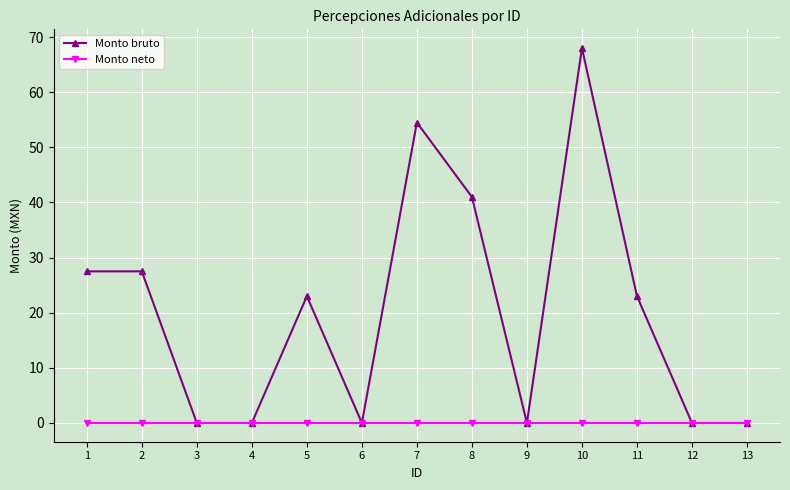

Reading left to right, what are all the values shown in this chart?

Monto bruto: 1=27.5	2=27.5	3=0.0	4=0.0	5=23.0	6=0.0	7=54.5	8=41.0	9=0.0	10=68.0	11=23.0	12=0.0	13=0.0
Monto neto: 1=0.0	2=0.0	3=0.0	4=0.0	5=0.0	6=0.0	7=0.0	8=0.0	9=0.0	10=0.0	11=0.0	12=0.0	13=0.0